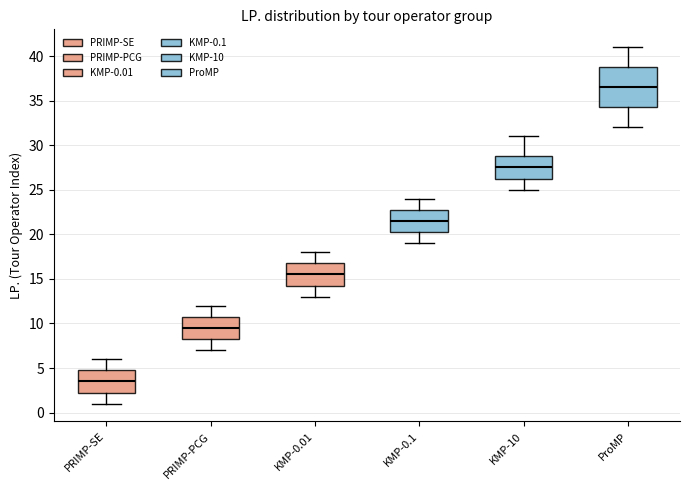

Which box's median line is the highest?

ProMP